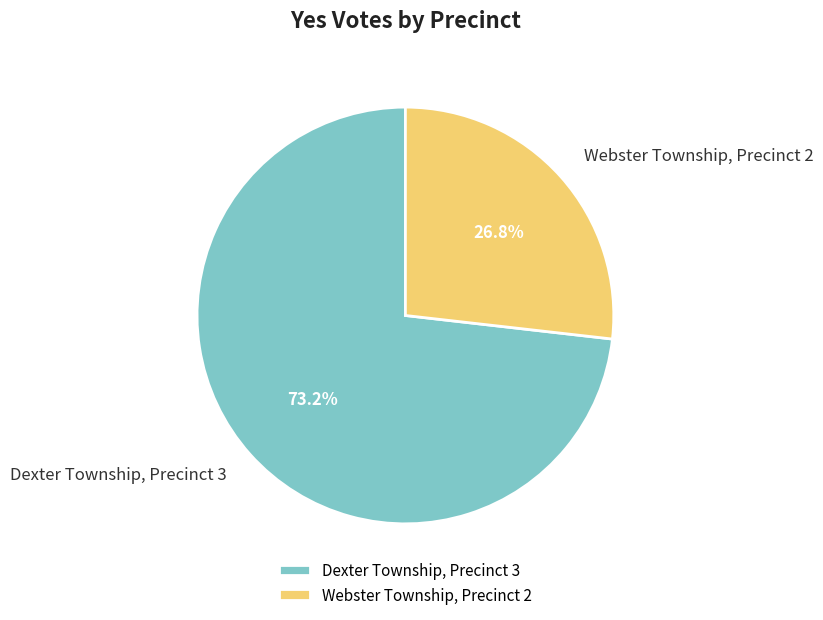

To the nearest percent, what percentage of the pie is Dexter Township, Precinct 3?

73%